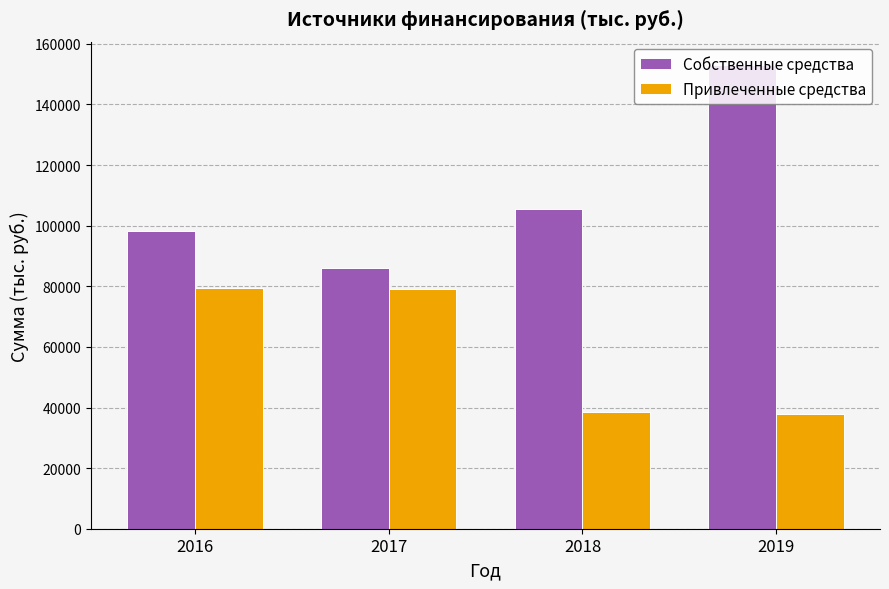

What is the average value of the Привлеченные средства series?

58736.6